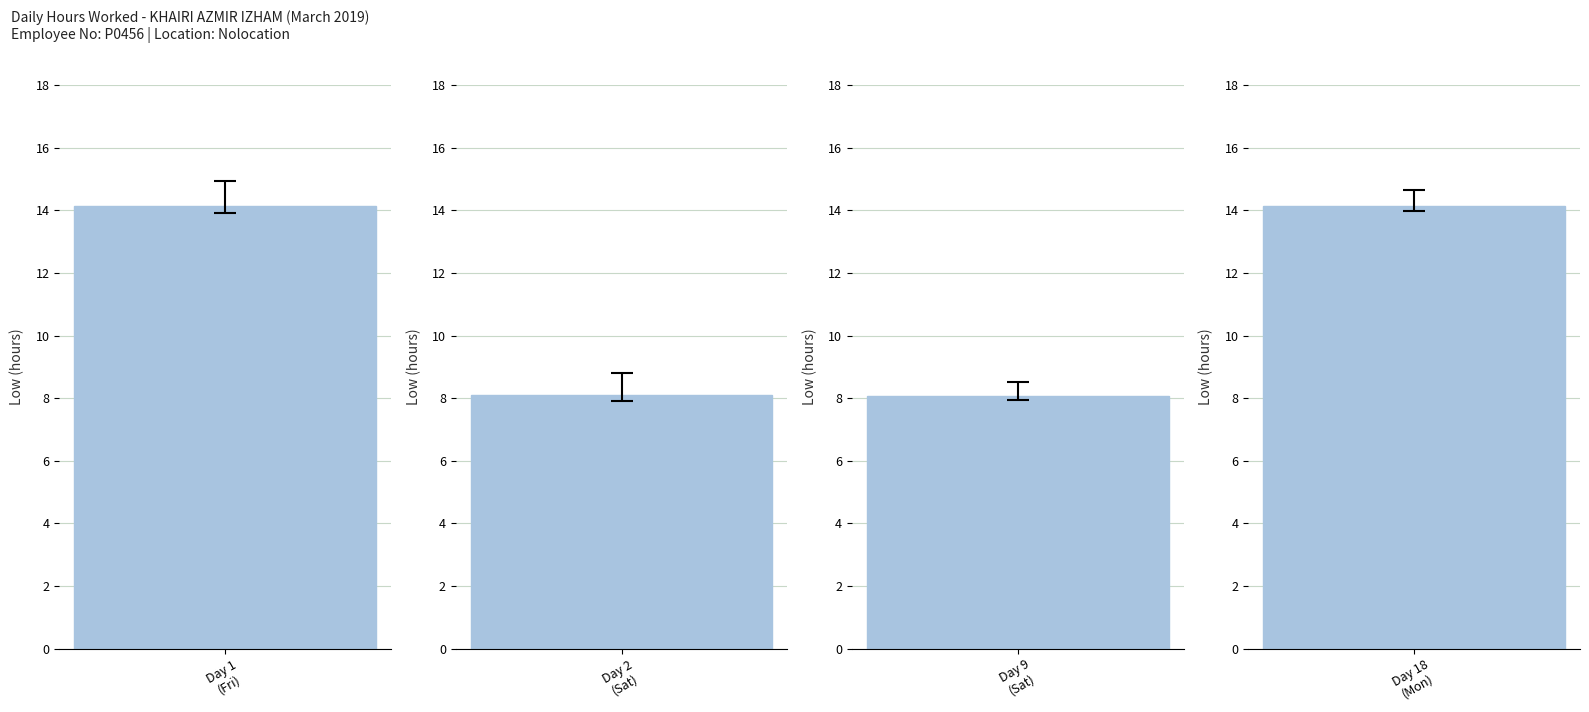

Is it true that the value at 10 is 13.7?

False